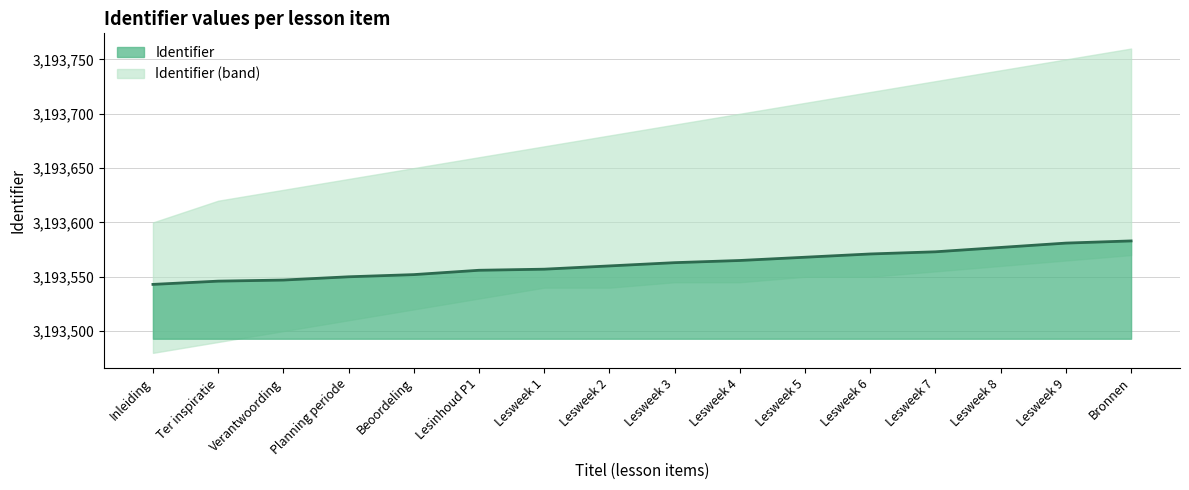

What is the sum of all values?

51096992